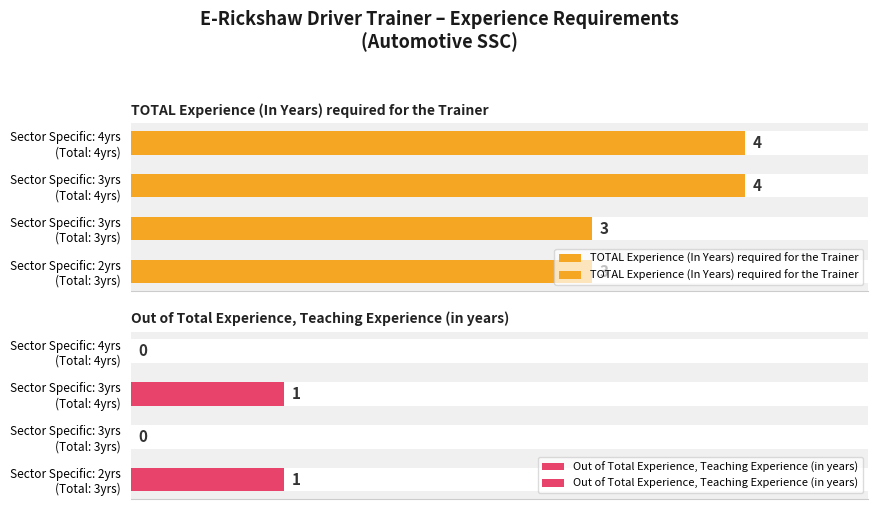

At which category is the sum across all series the highest?

2